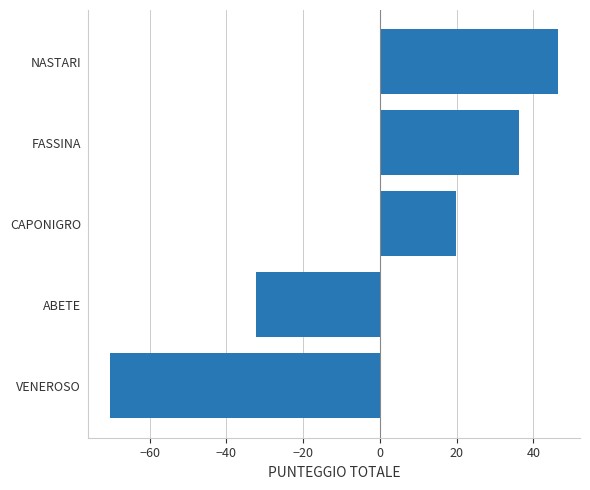

What is the difference between the maximum and minimum values?

116.5